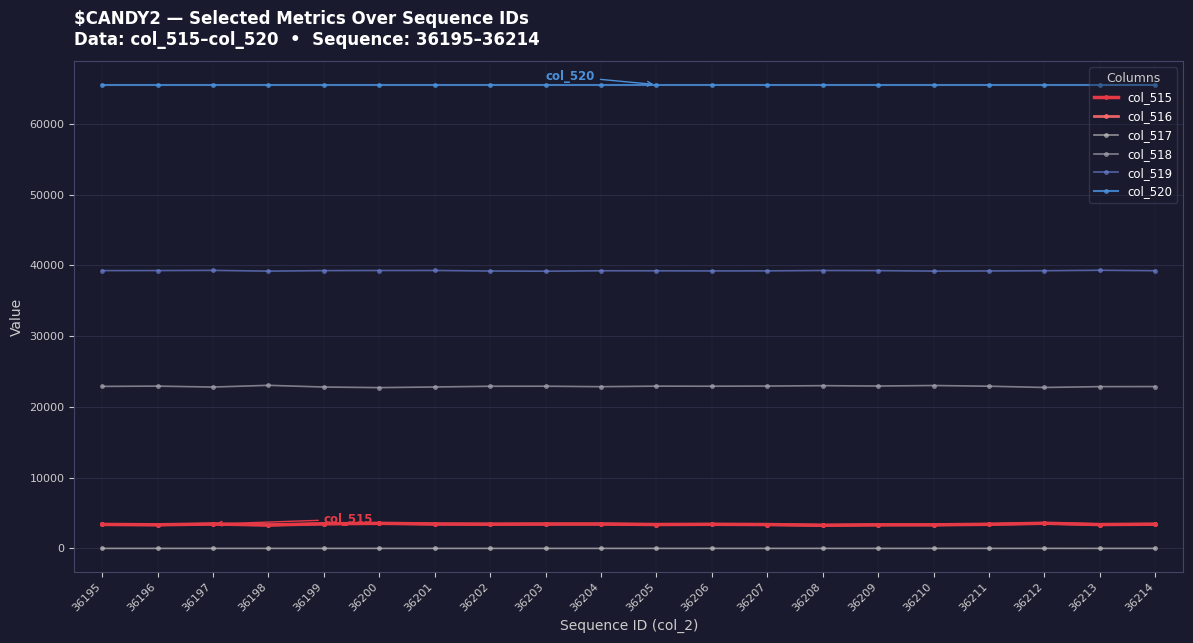

Reading left to right, transcribe all the data shown in this chart.

col_515: 3387	3339	3447	3307	3476	3542	3450	3423	3444	3445	3377	3405	3372	3268	3333	3332	3407	3552	3372	3421
col_516: 3386	3338	3446	3306	3476	3541	3450	3422	3444	3444	3377	3404	3371	3267	3332	3332	3406	3549	3371	3421
col_517: 1	1	1	1	0	1	0	1	0	1	0	1	1	1	1	0	1	3	1	0
col_518: 22893	22933	22801	23045	22805	22722	22810	22913	22919	22854	22929	22919	22943	22996	22946	23017	22919	22743	22860	22870
col_519: 39255	39263	39287	39183	39254	39271	39275	39199	39172	39236	39229	39211	39220	39271	39256	39186	39209	39240	39303	39244
col_520: 65535	65535	65535	65535	65535	65535	65535	65535	65535	65535	65535	65535	65535	65535	65535	65535	65535	65535	65535	65535